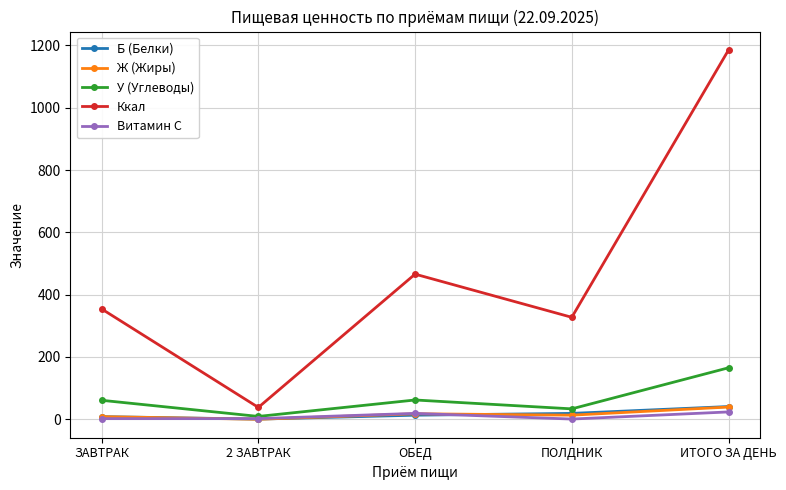

True or false: Ккал has more than 0 points higher than both neighbors.

True